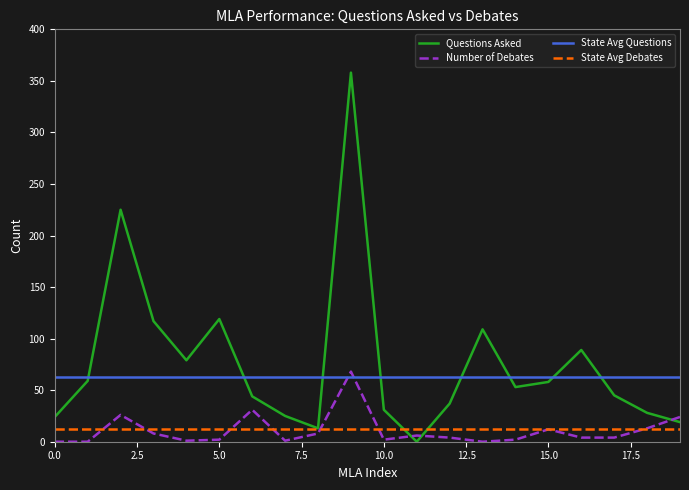

True or false: State Avg Debates and State Avg Questions cross at least once.

False